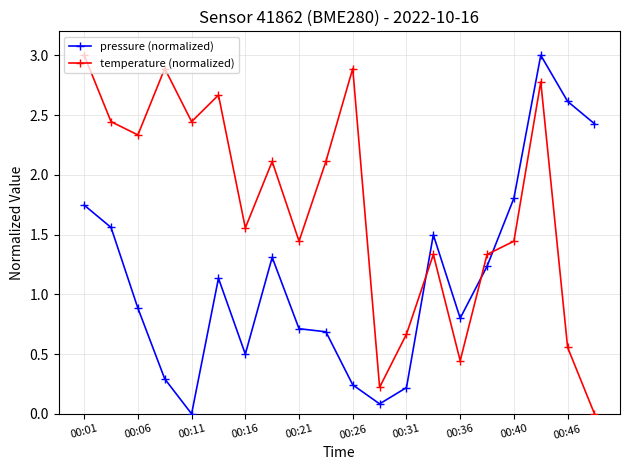

True or false: temperature (normalized) has more than 2 points higher than both neighbors.

True